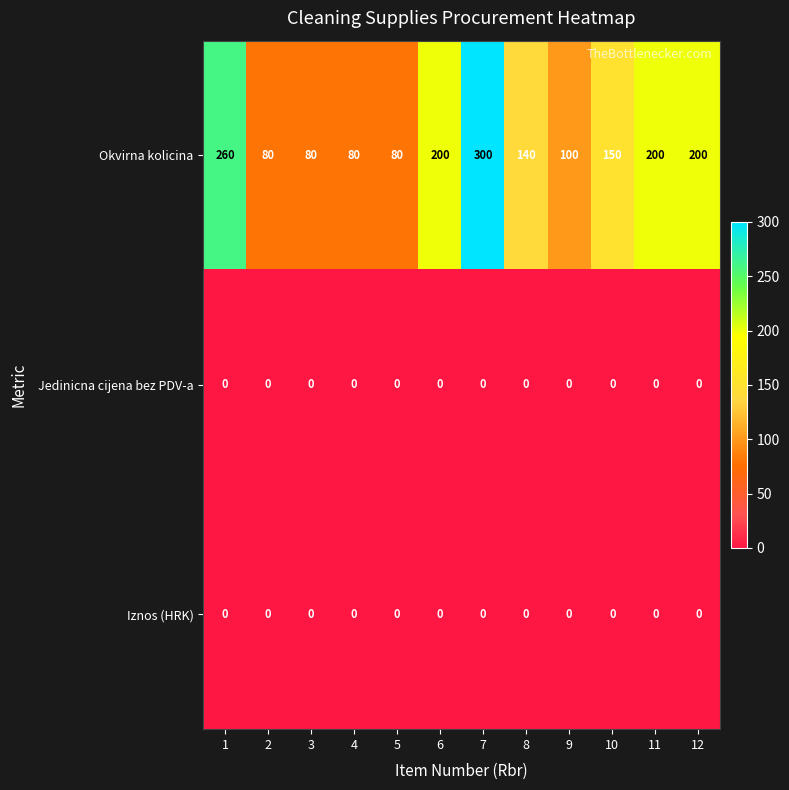

At which category does the chart reach its peak across all series?

7